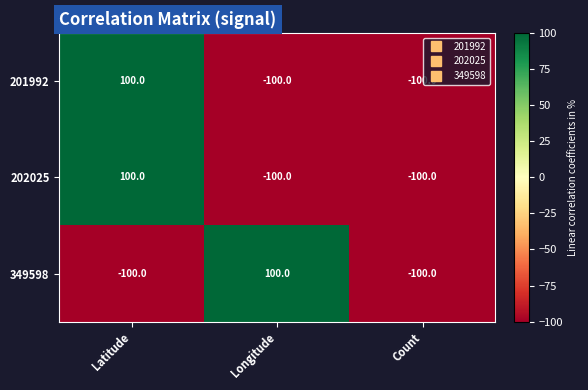

What is the sum of all 202025 values?

-100